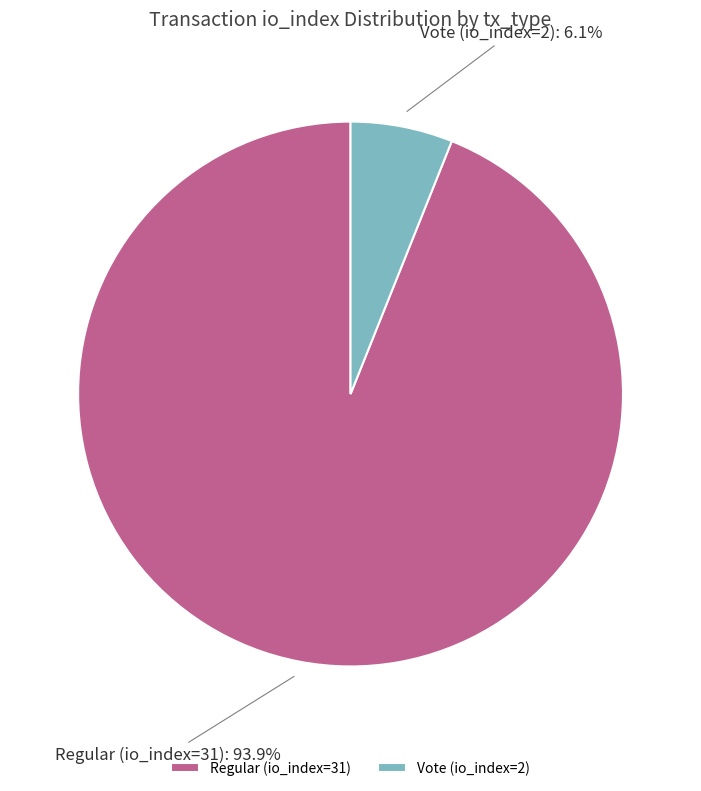

How many slices are in this pie chart?

2